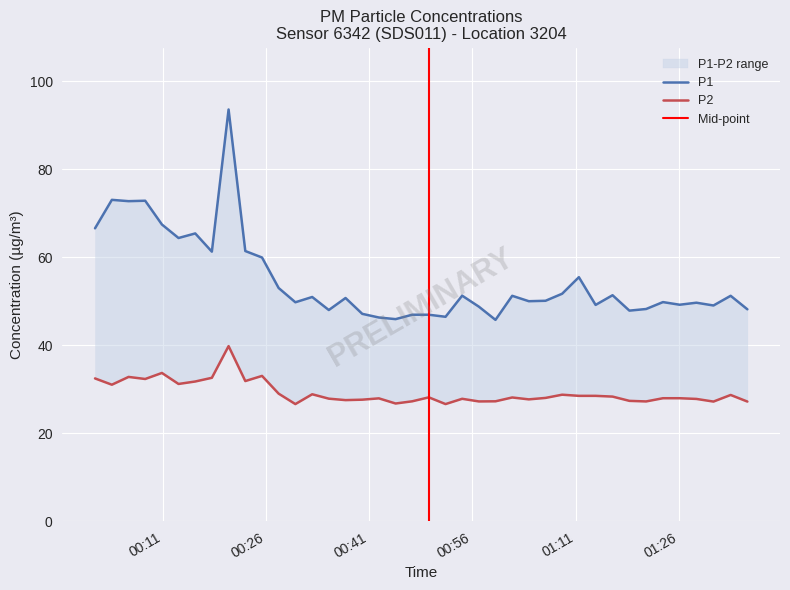

Reading right to left, transcribe all the data shown in this chart.

P1: 48.1	51.2	49.0	49.6	49.2	49.8	48.2	47.8	51.3	49.1	55.4	51.7	50.1	50.0	51.2	45.7	48.7	51.2	46.4	46.9	46.9	45.9	46.3	47.1	50.7	48.0	50.9	49.7	53.0	59.9	61.4	93.5	61.2	65.4	64.3	67.4	72.8	72.7	73.0	66.5
P2: 27.2	28.7	27.2	27.8	27.9	27.9	27.2	27.3	28.3	28.5	28.5	28.7	28.0	27.7	28.1	27.2	27.2	27.8	26.6	28.1	27.2	26.7	27.9	27.6	27.5	27.8	28.8	26.6	29.0	33.0	31.8	39.8	32.6	31.7	31.2	33.7	32.3	32.8	31.0	32.4